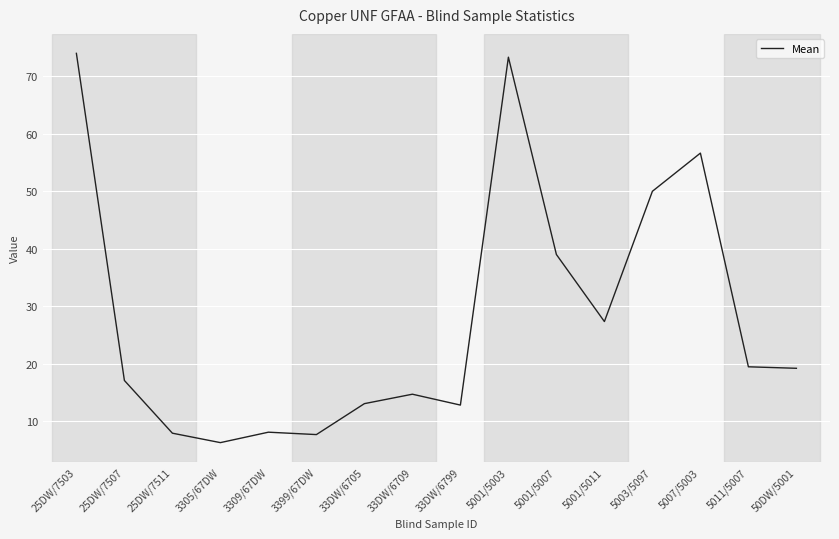

True or false: there are more than 2 points higher than both neighbors.

True